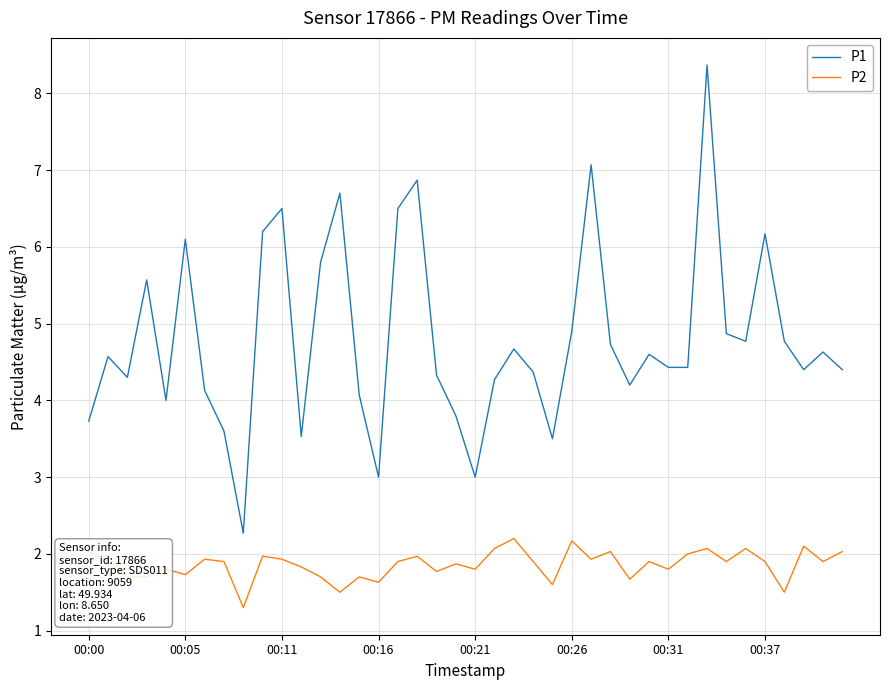

True or false: P1 has more than 1 points higher than both neighbors.

True